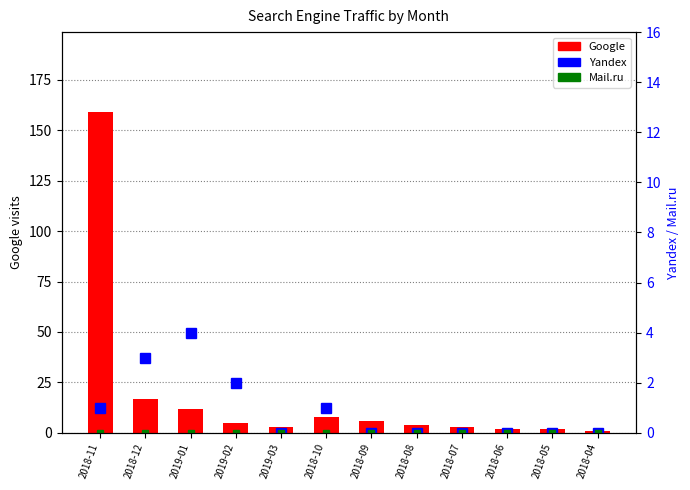

True or false: Google has a value of 2 at 2018-04.

False